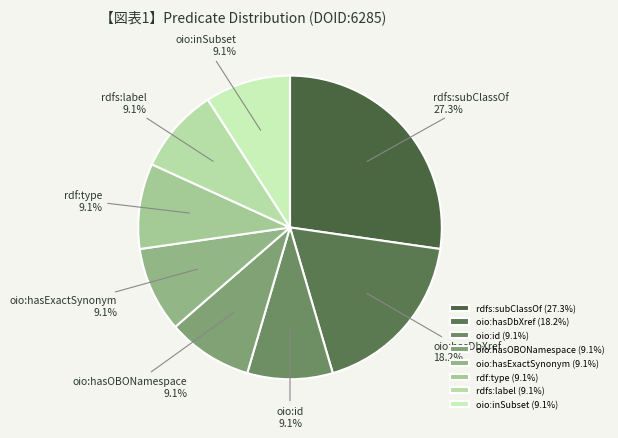

What percentage do oio:hasDbXref and oio:id together represent?

27.3%